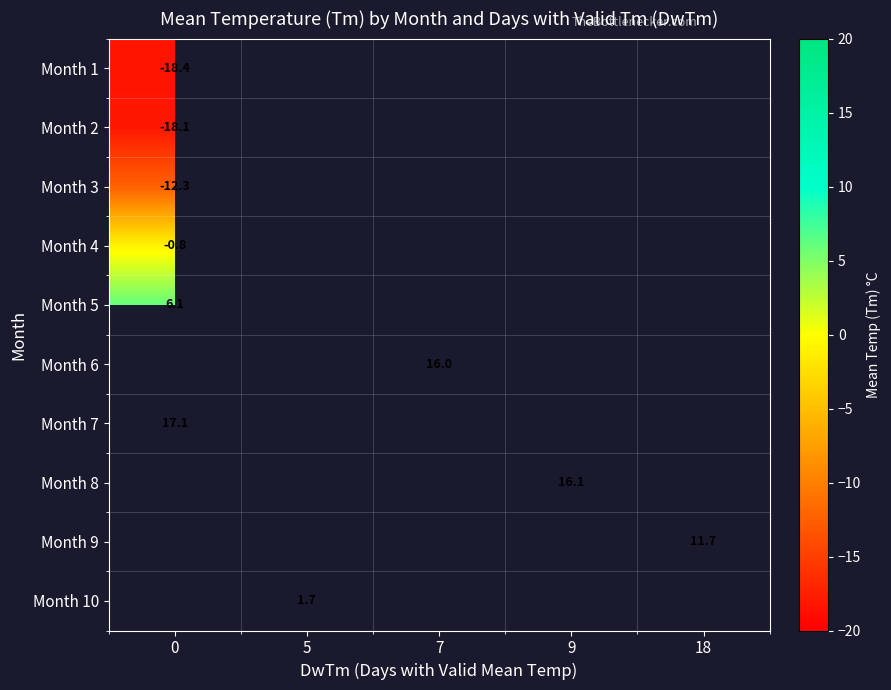

What is the smallest value displayed?

-18.4